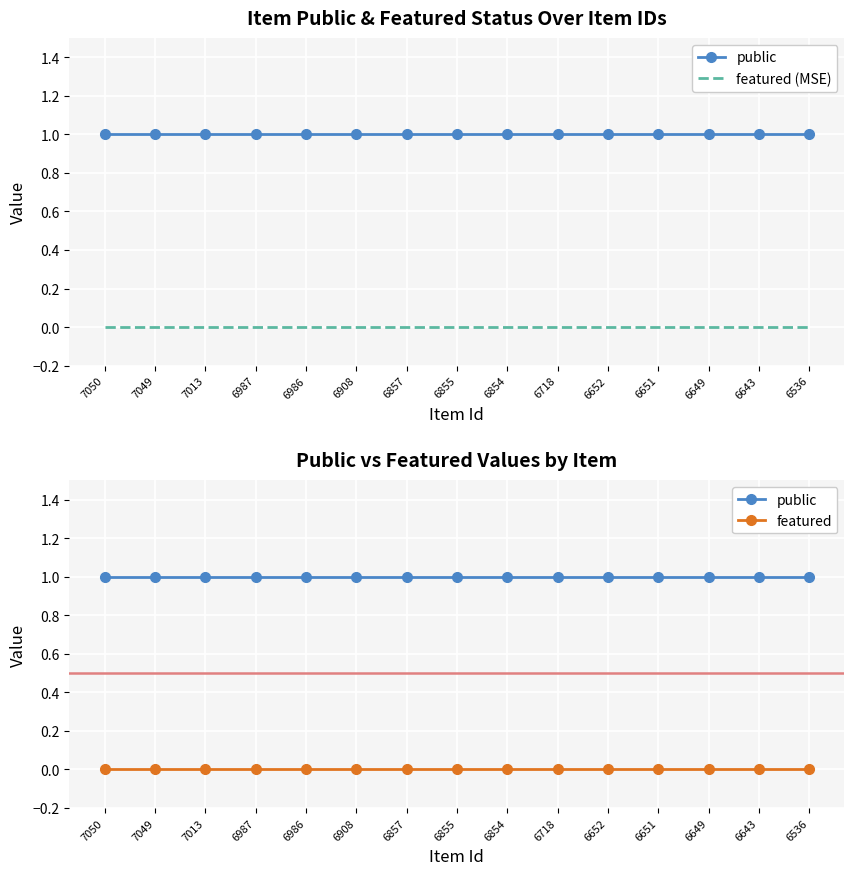

Between 6651 and 6908, which is larger?

6651